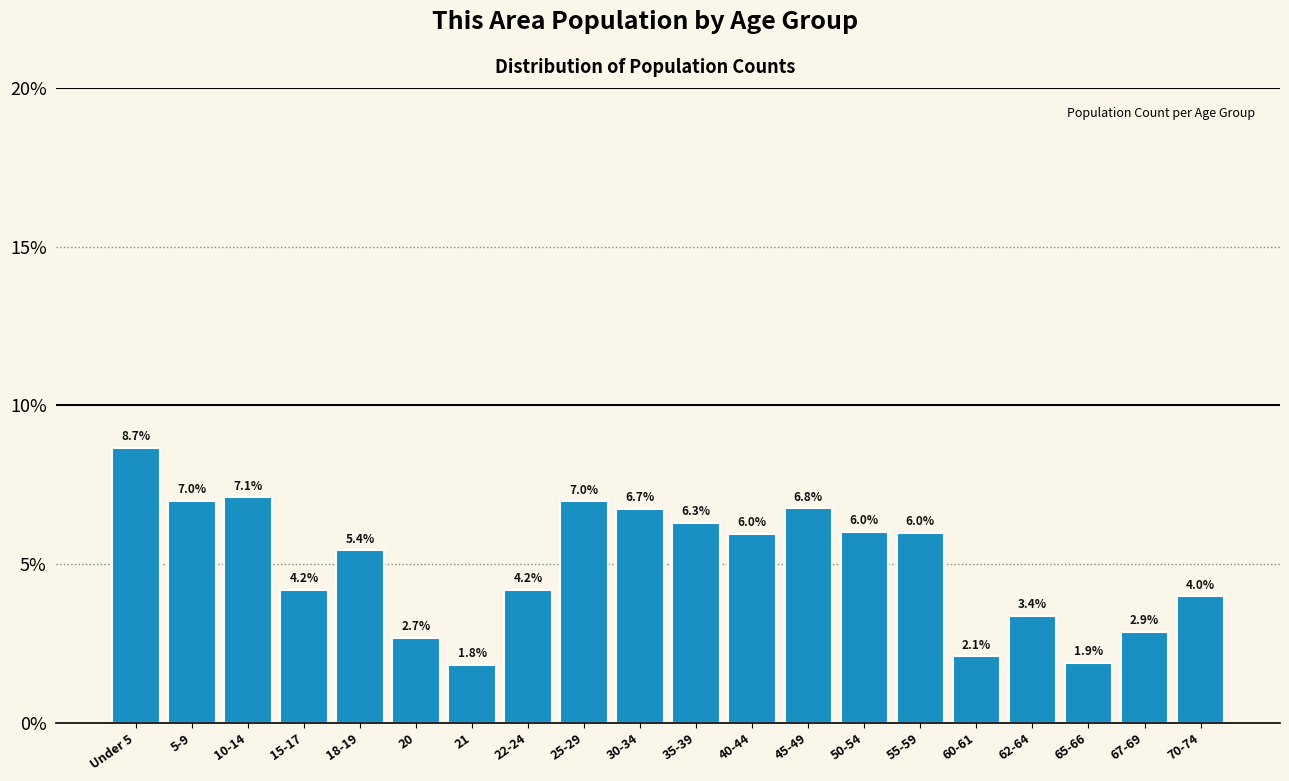

Reading right to left, extract all data points from this chart.

70-74=4.0	67-69=2.9	65-66=1.9	62-64=3.4	60-61=2.1	55-59=6.0	50-54=6.0	45-49=6.8	40-44=6.0	35-39=6.3	30-34=6.7	25-29=7.0	22-24=4.2	21=1.8	20=2.7	18-19=5.4	15-17=4.2	10-14=7.1	5-9=7.0	Under 5=8.7